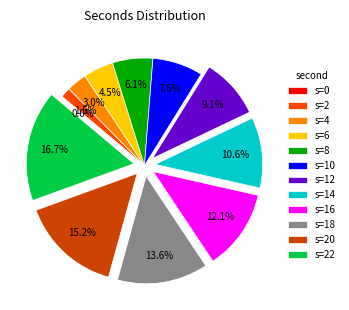

What percentage do 2 and 22 together represent?

18.2%